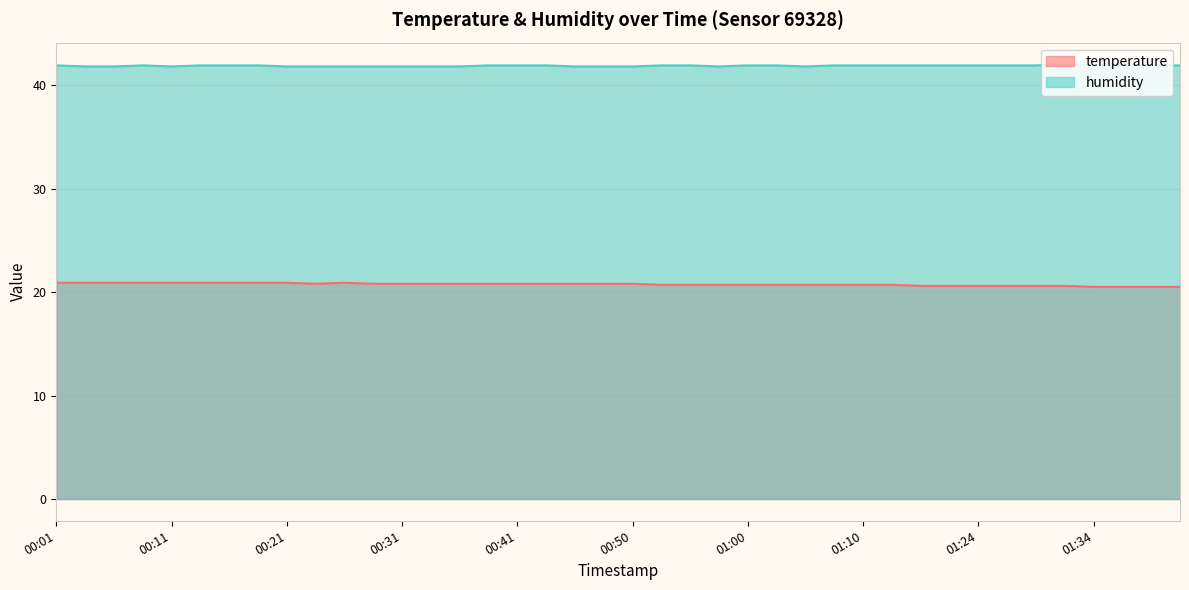

What is the difference between the second highest and second lowest values in the temperature series?

0.4